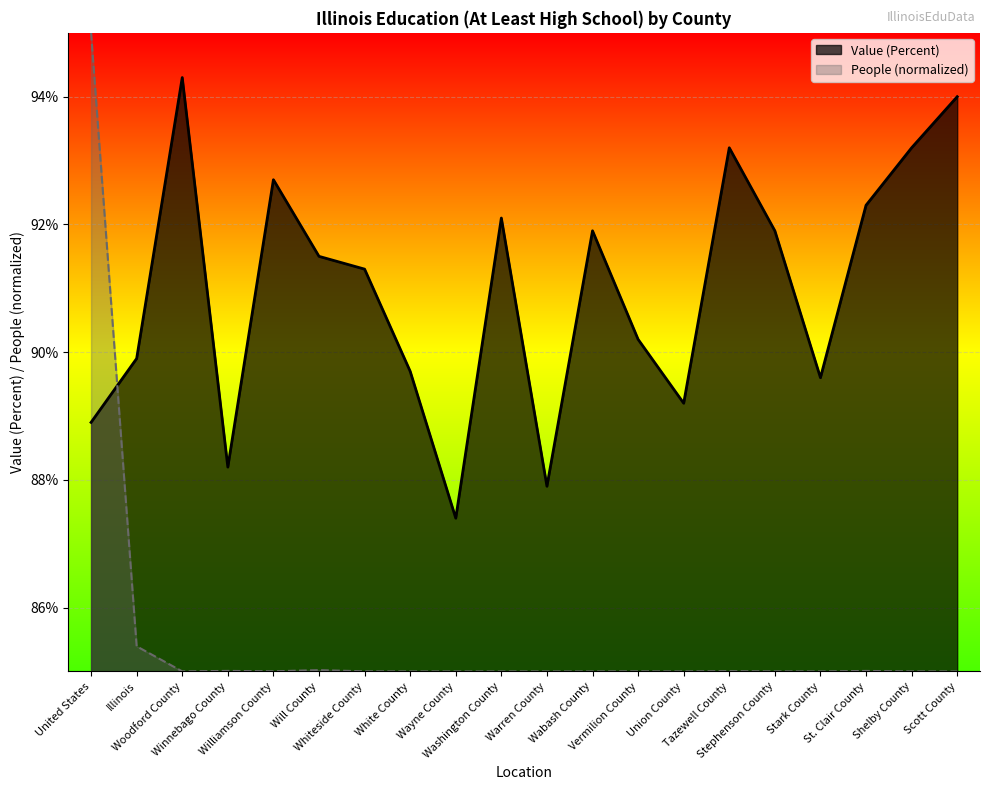

Rank the series by their average value, from highest to lowest.

Value (Percent), People (normalized)